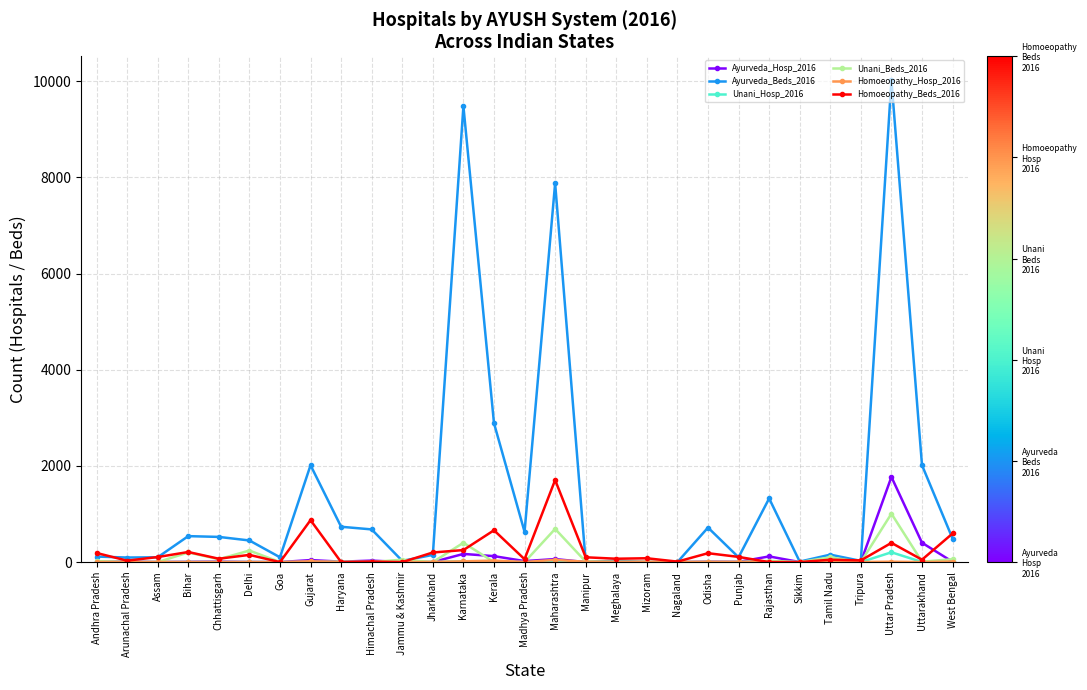

What is the label of the 25th point from the right?

Chhattisgarh